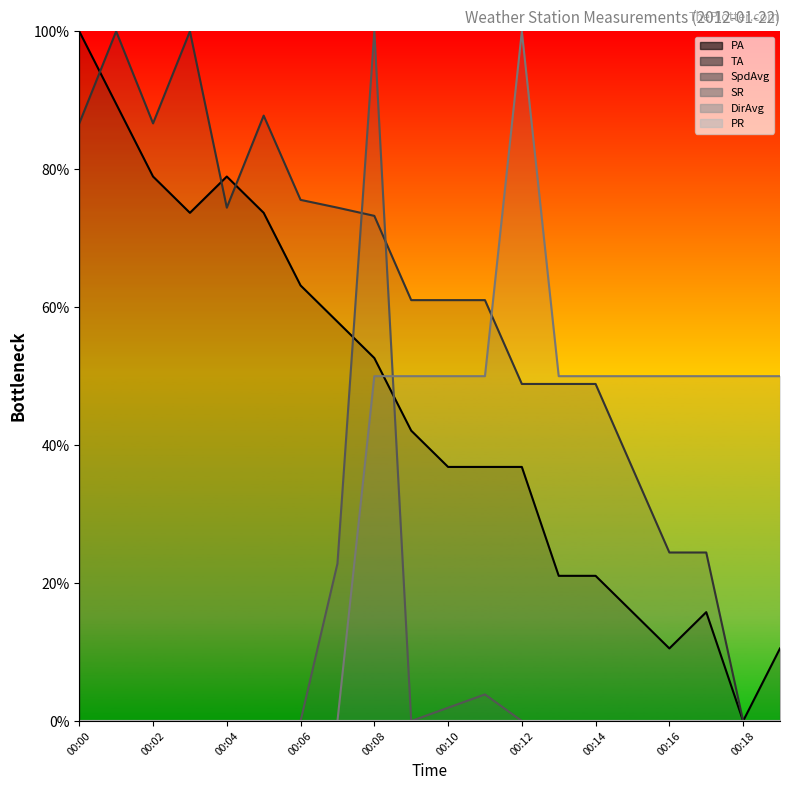

Reading left to right, what are all the values shown in this chart?

PA: 00:00=100.0	00:01=89.5	00:02=78.9	00:03=73.7	00:04=78.9	00:05=73.7	00:06=63.2	00:07=57.9	00:08=52.6	00:09=42.1	00:10=36.8	00:11=36.8	00:12=36.8	00:13=21.1	00:14=21.1	00:15=15.8	00:16=10.5	00:17=15.8	00:18=0.0	00:19=10.5
TA: 00:00=86.7	00:01=100.0	00:02=86.7	00:03=100.0	00:04=74.4	00:05=87.8	00:06=75.6	00:07=74.4	00:08=73.2	00:09=61.0	00:10=61.0	00:11=61.0	00:12=48.9	00:13=48.9	00:14=48.9	00:15=36.7	00:16=24.4	00:17=24.4	00:18=0.0	00:19=0.0
SpdAvg: 00:00=0.0	00:01=0.0	00:02=0.0	00:03=0.0	00:04=0.0	00:05=0.0	00:06=0.0	00:07=22.8	00:08=100.0	00:09=0.0	00:10=1.9	00:11=3.9	00:12=0.0	00:13=0.0	00:14=0.0	00:15=0.0	00:16=0.0	00:17=0.0	00:18=0.0	00:19=0.0
SR: 00:00=0.0	00:01=0.0	00:02=0.0	00:03=0.0	00:04=0.0	00:05=0.0	00:06=0.0	00:07=0.0	00:08=50.0	00:09=50.0	00:10=50.0	00:11=50.0	00:12=100.0	00:13=50.0	00:14=50.0	00:15=50.0	00:16=50.0	00:17=50.0	00:18=50.0	00:19=50.0